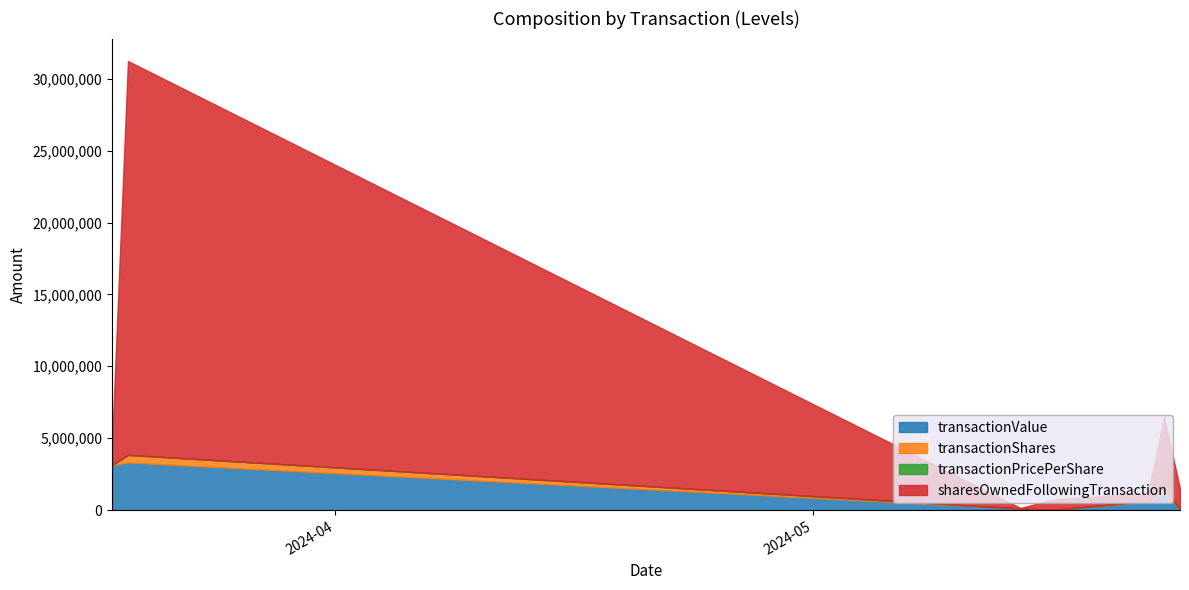

The transactionShares series shows 2445.0 at 2024-05-24. True or false?

True